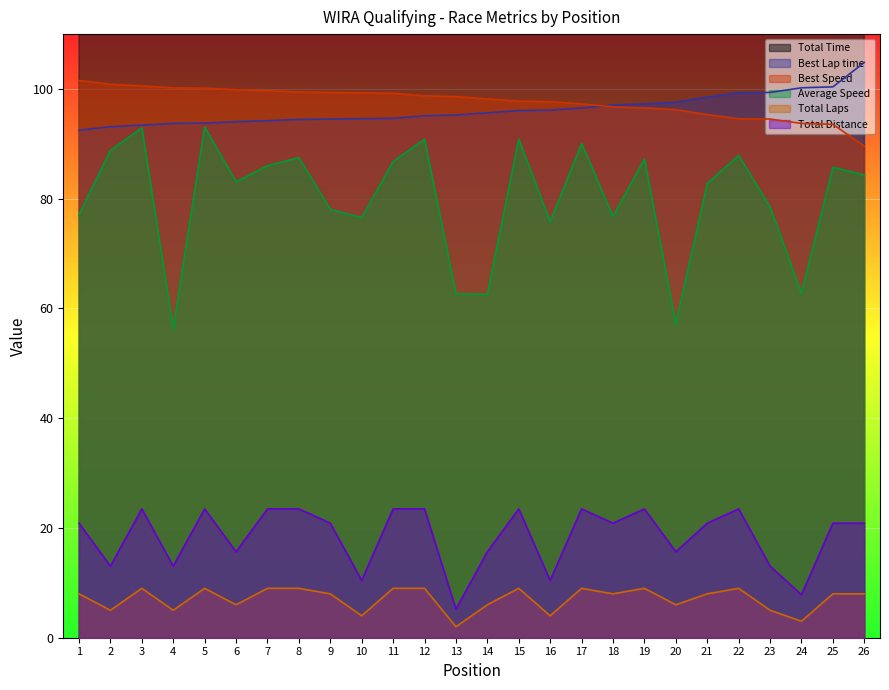

Which series has the widest spread of values?

Total Time